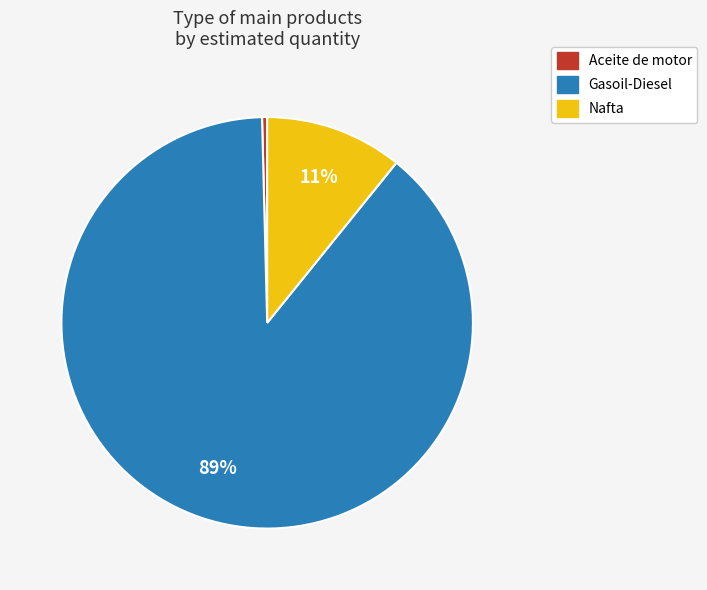

Rank the categories by value from lowest to highest.

Aceite de motor, Nafta, Gasoil-Diesel